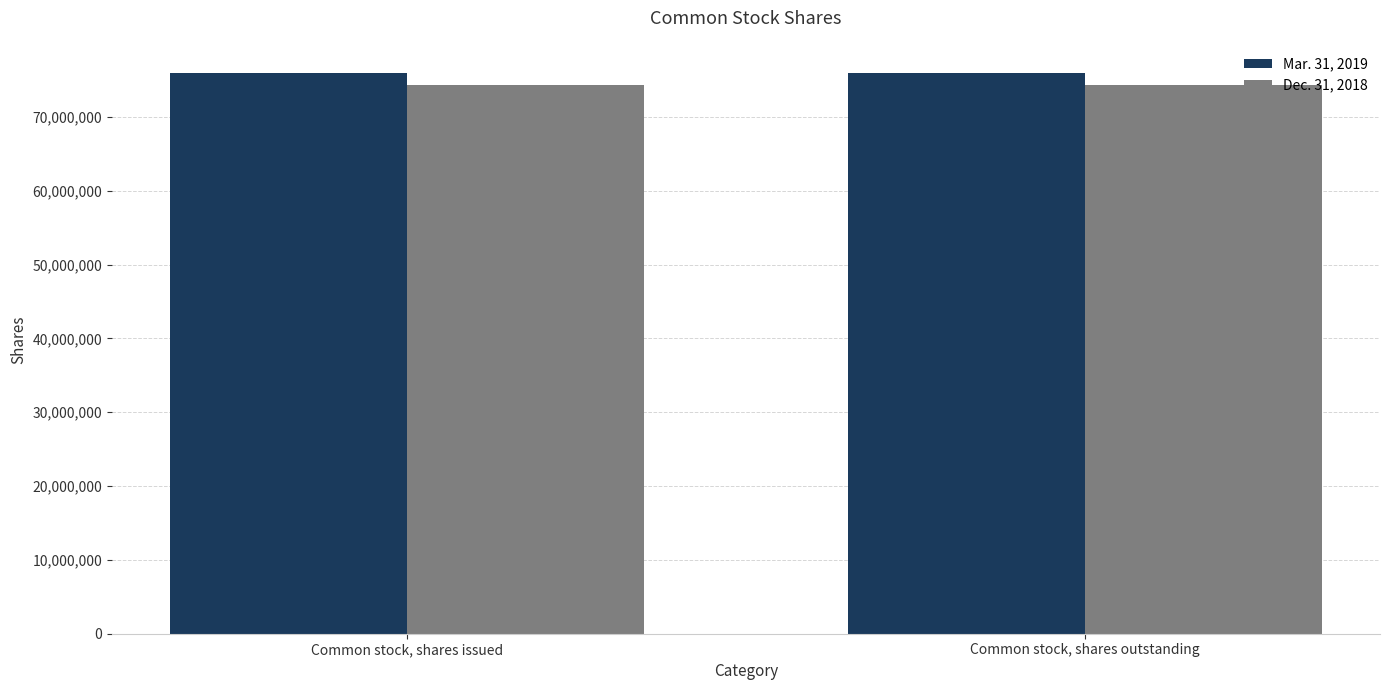

Is it true that Dec. 31, 2018 equals 74366824 at Common stock, shares issued?

True